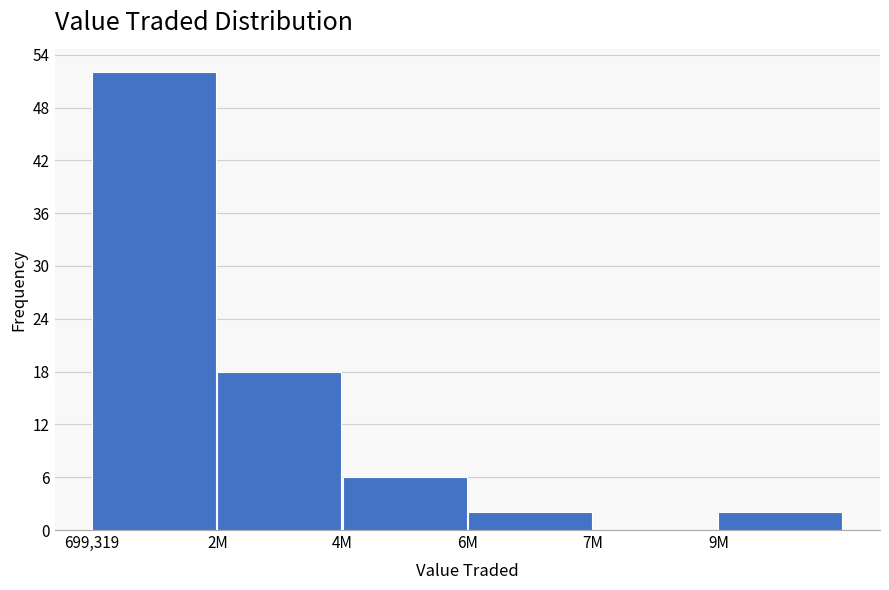

Reading left to right, what are all the values shown in this chart?

699,319=52	2M=18	4M=6	6M=2	7M=0	9M=2